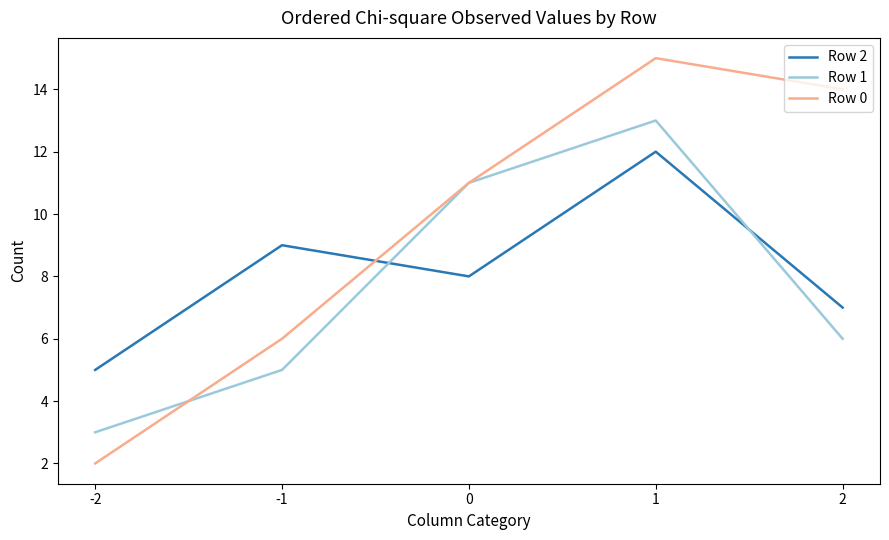

What value does the Row 1 series have at 0?

11